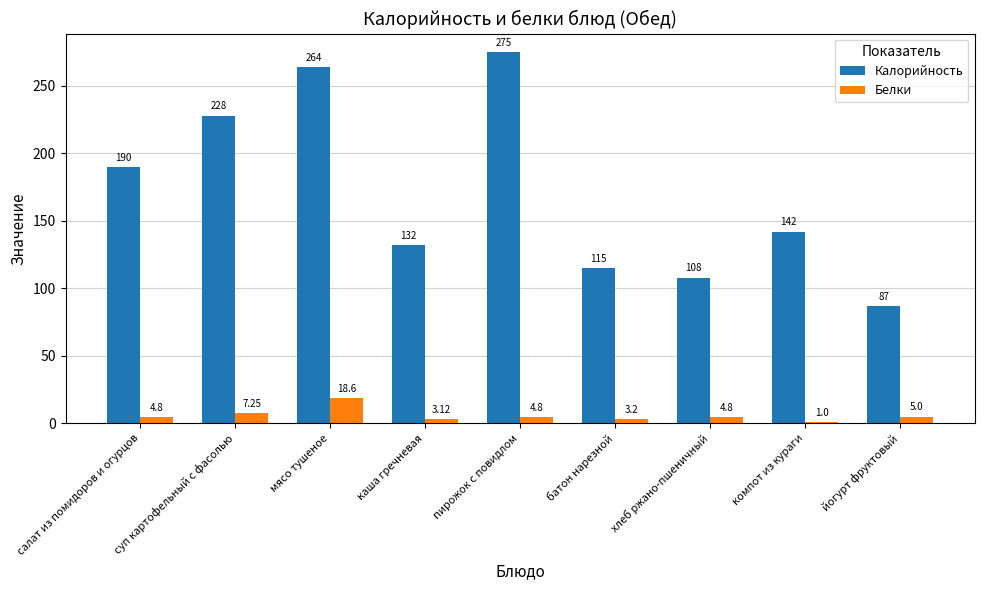

What is the label of the 6th bar from the right?

каша гречневая